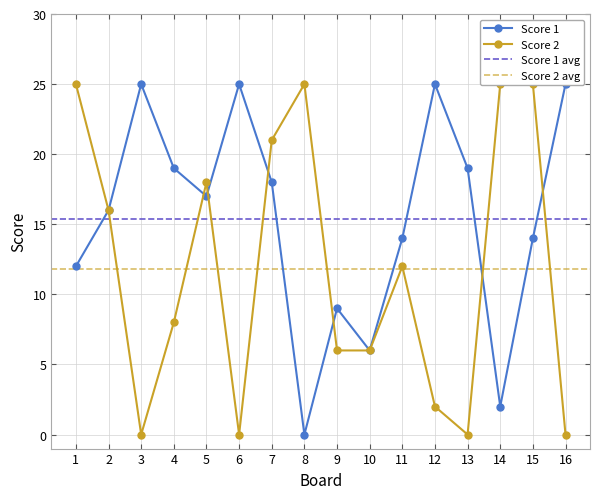

At which label is Score 2 closest to 12?

11